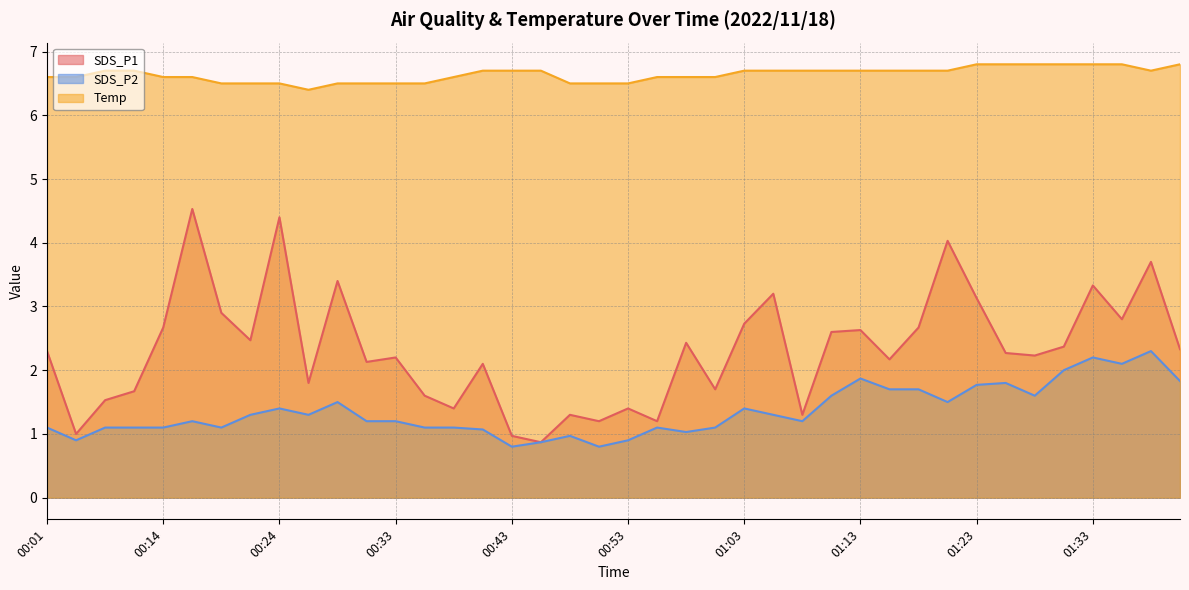

At 01:01, list the series in order from smallest to largest.

SDS_P2, SDS_P1, Temp